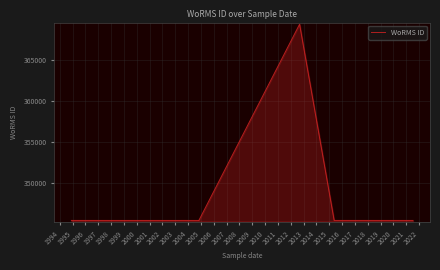

Is it true that the value at 1996 is 345502?

True